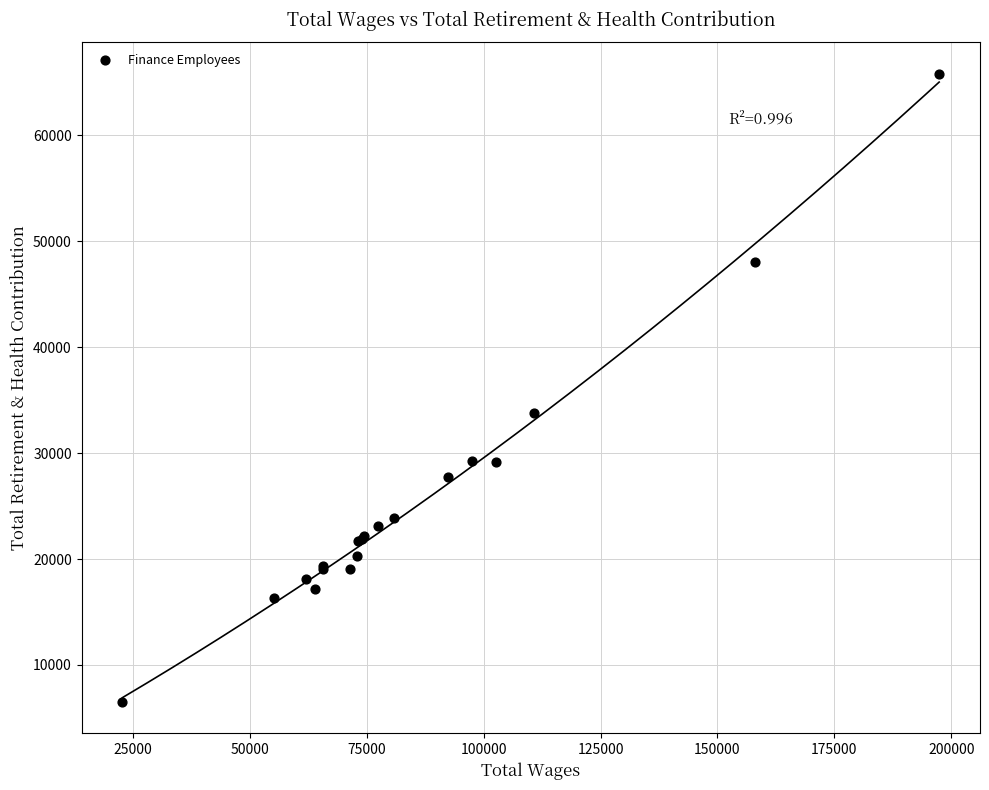

What Y value in the scatter plot is closest to 36165?

33828